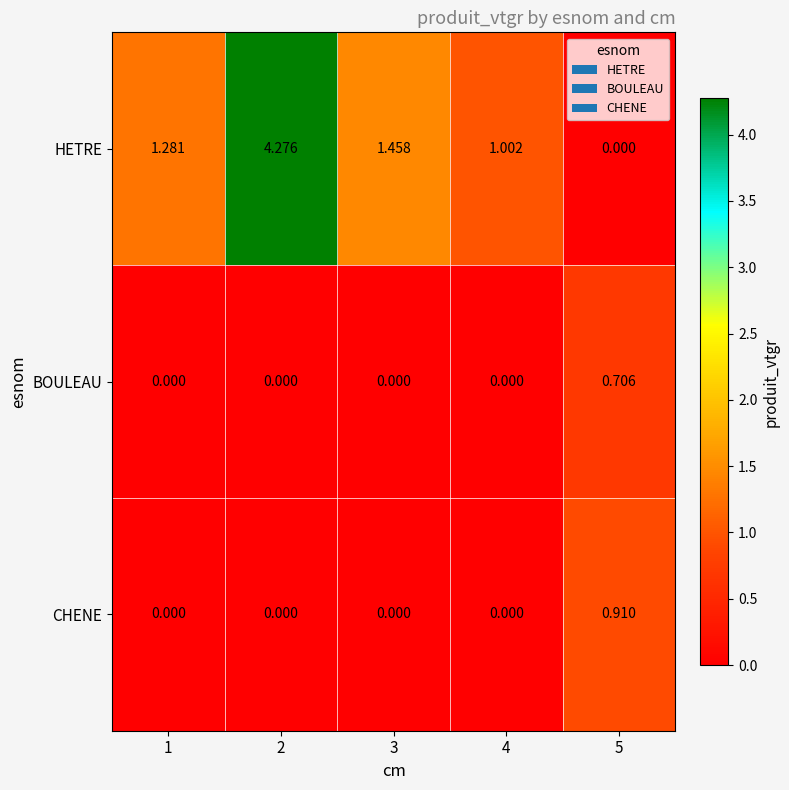

At 5, list the series in order from smallest to largest.

HETRE, BOULEAU, CHENE